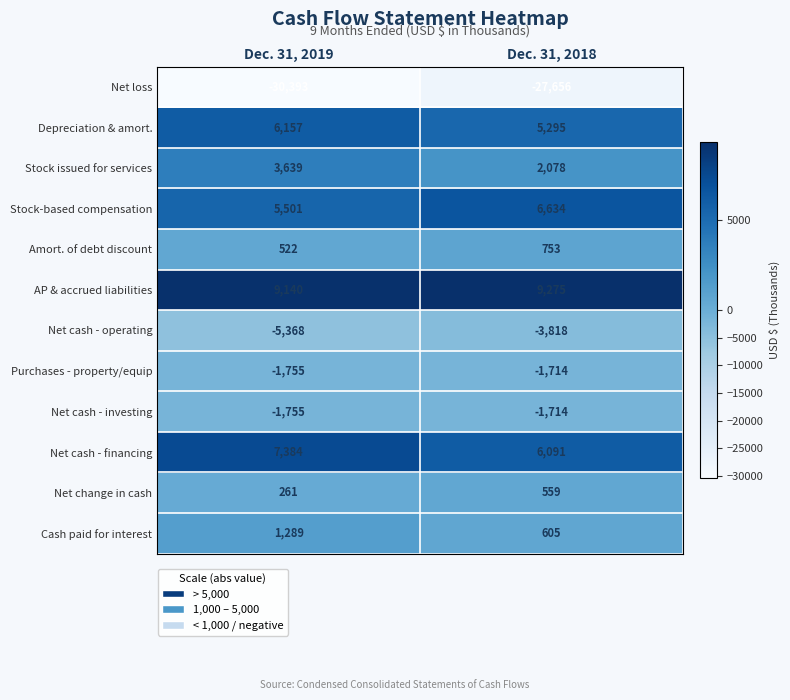

Reading left to right, transcribe all the data shown in this chart.

Net loss: -30393	-27656
Depreciation & amort.: 6157	5295
Stock issued for services: 3639	2078
Stock-based compensation: 5501	6634
Amort. of debt discount: 522	753
AP & accrued liabilities: 9140	9275
Net cash - operating: -5368	-3818
Purchases - property/equip: -1755	-1714
Net cash - investing: -1755	-1714
Net cash - financing: 7384	6091
Net change in cash: 261	559
Cash paid for interest: 1289	605